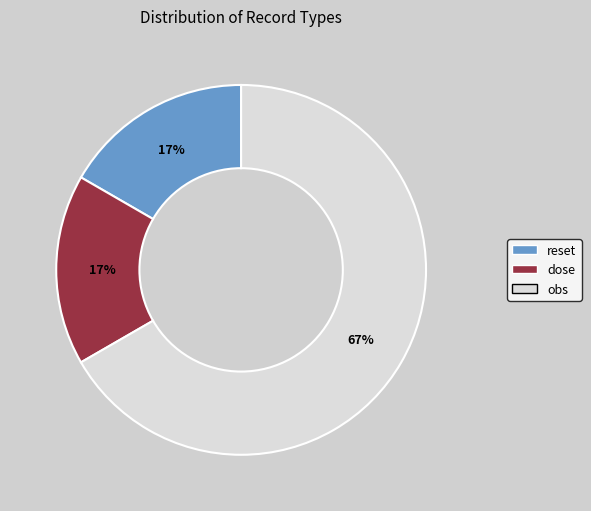

To the nearest percent, what is the combined percentage of obs and dose?

83%